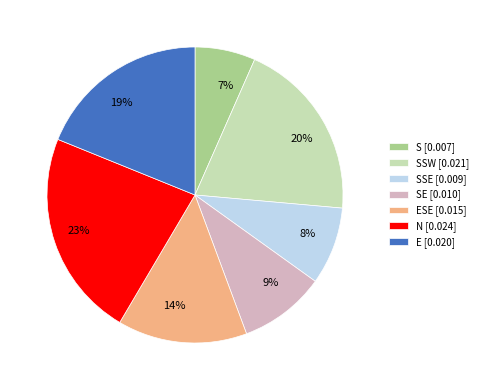

Combined, do 7% and 8% account for over 50%?

No